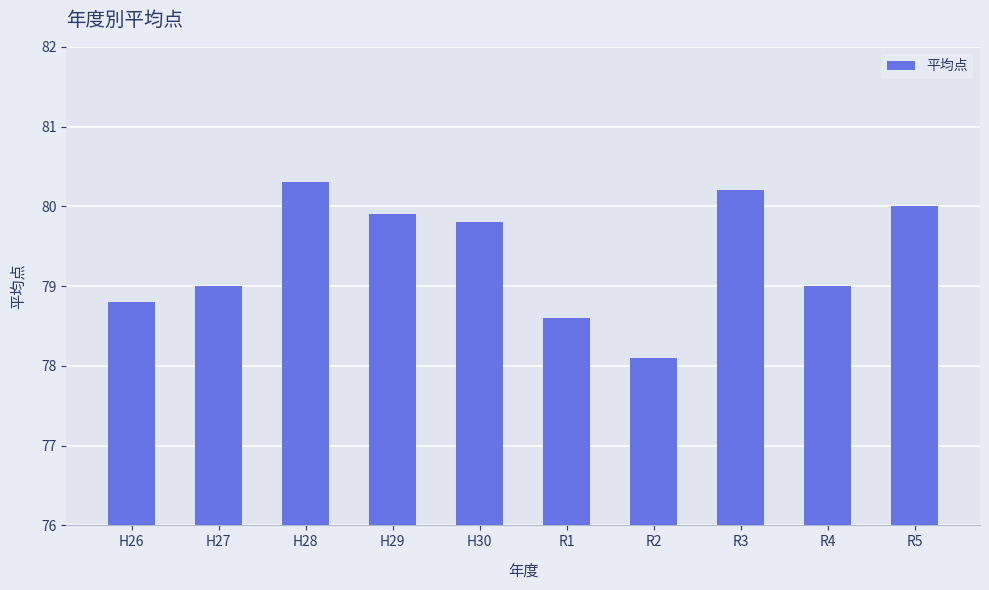

Reading left to right, list all the values displayed in this chart.

78.8	79.0	80.3	79.9	79.8	78.6	78.1	80.2	79.0	80.0